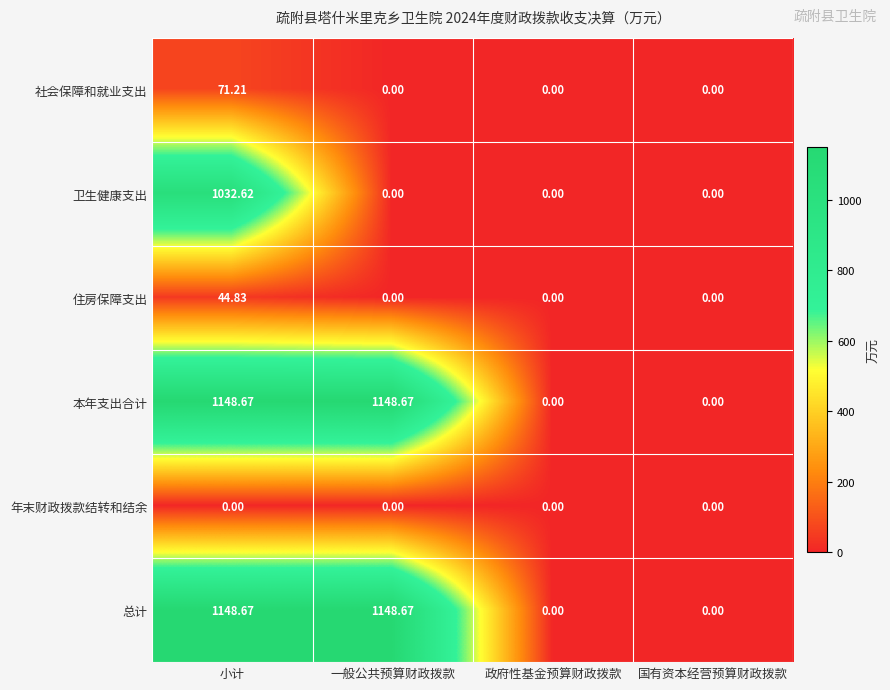

Count the number of categories in the chart.

4